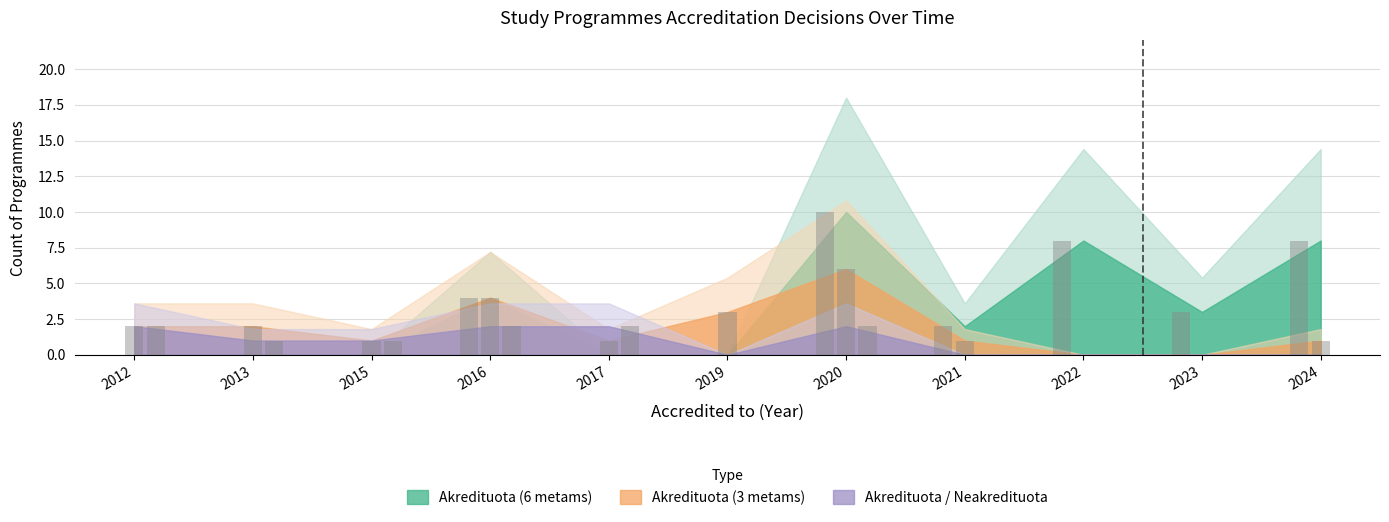

What is the sum of all Akredituota (3 metams) values?

21